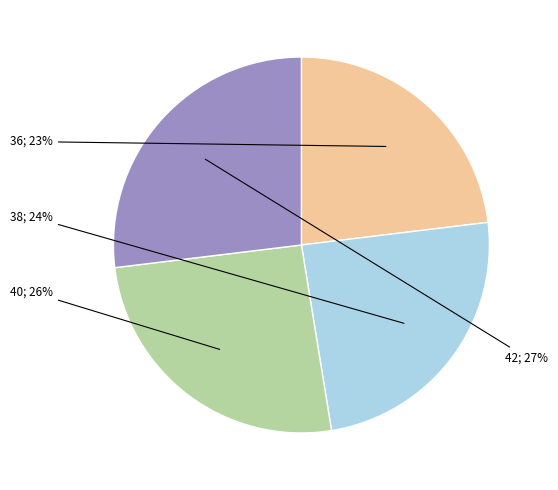

To the nearest percent, what is the average slice percentage?

25%